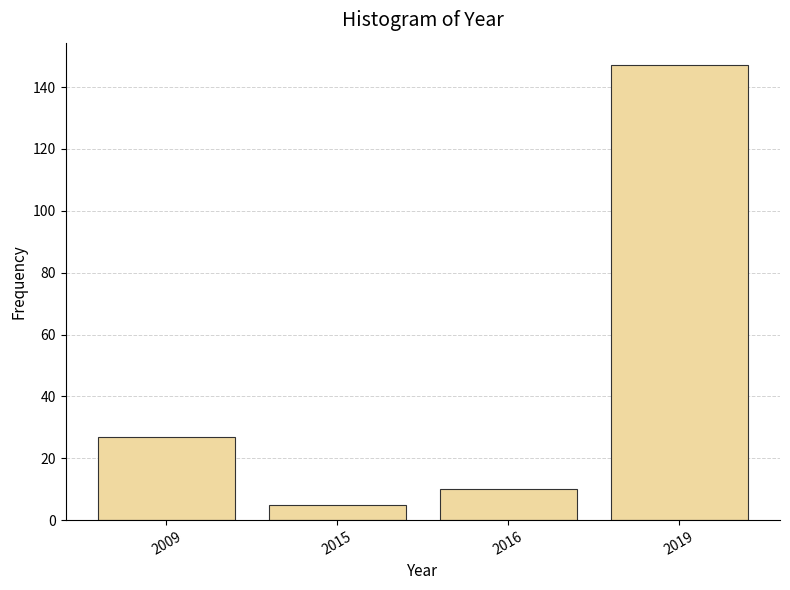

Reading left to right, extract all data points from this chart.

27	5	10	147